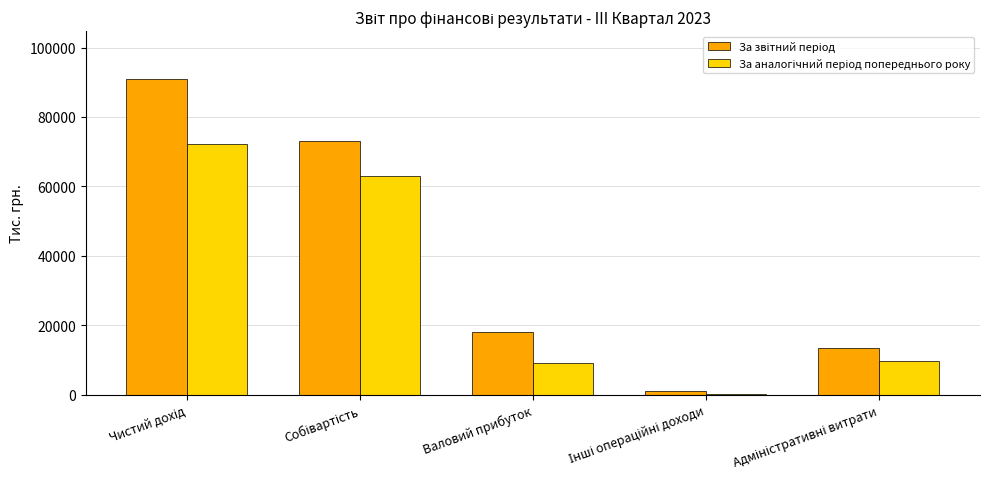

How many groups of bars are there?

5